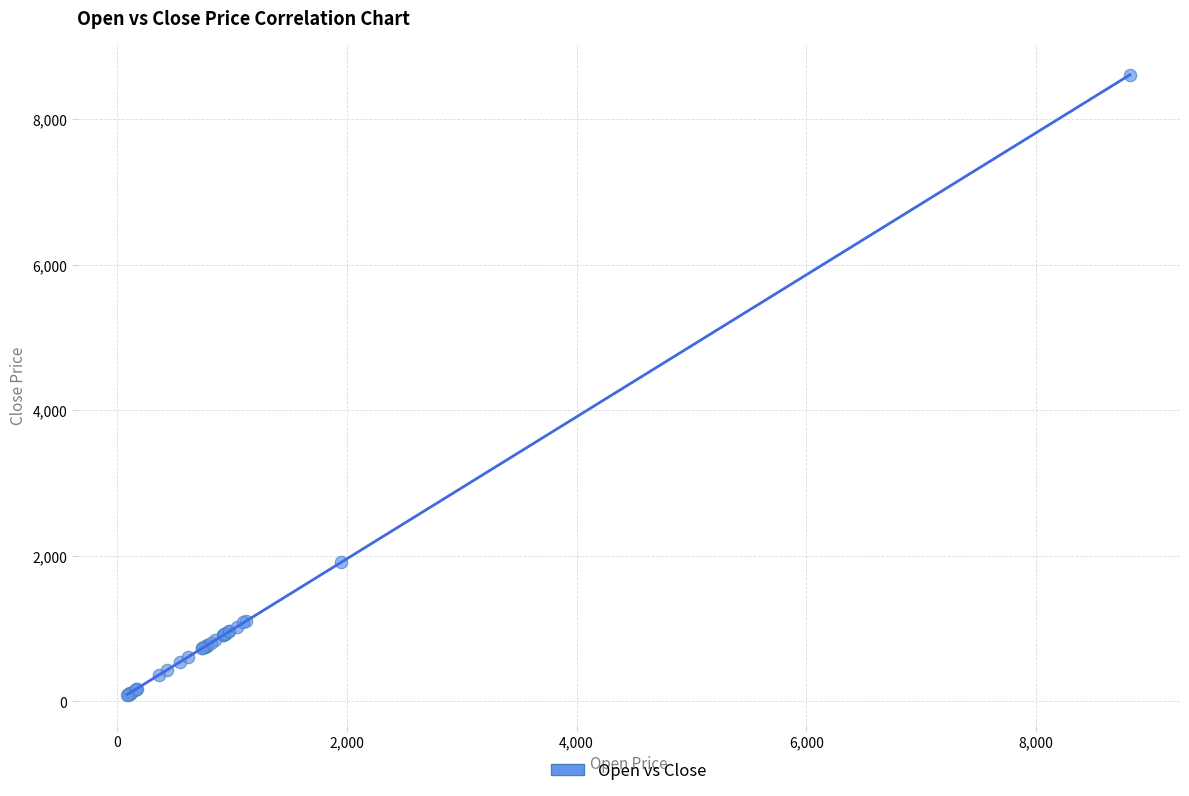

What Y value in the scatter plot is closest to 4345?

1914.8